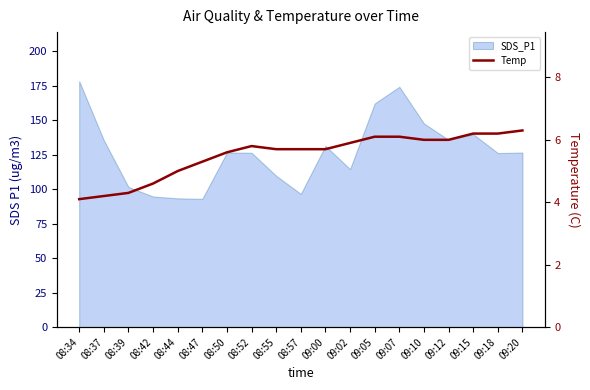

Where is the data nearest to the value 5?

08:44